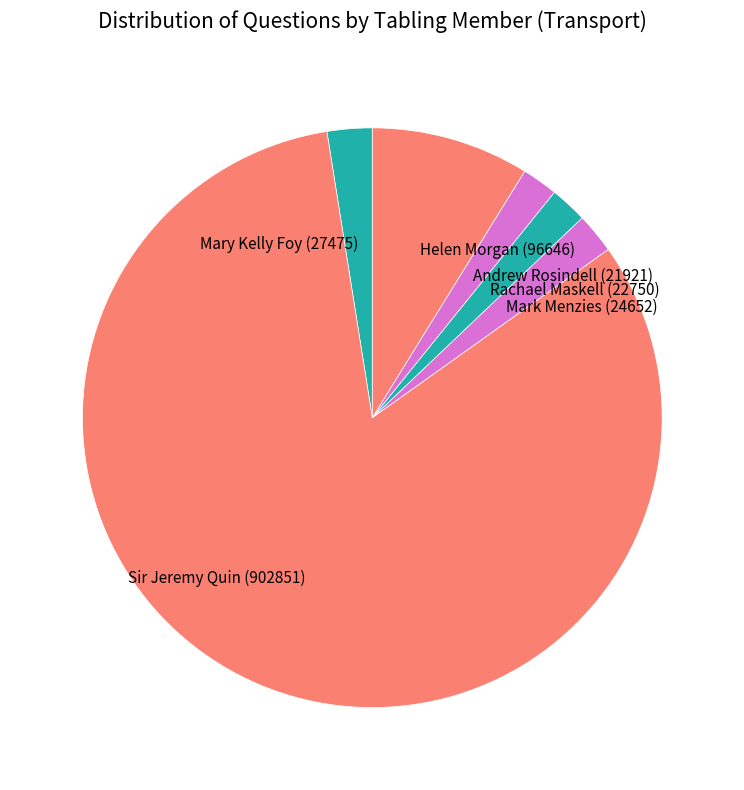

What is the majority slice?

Sir Jeremy Quin